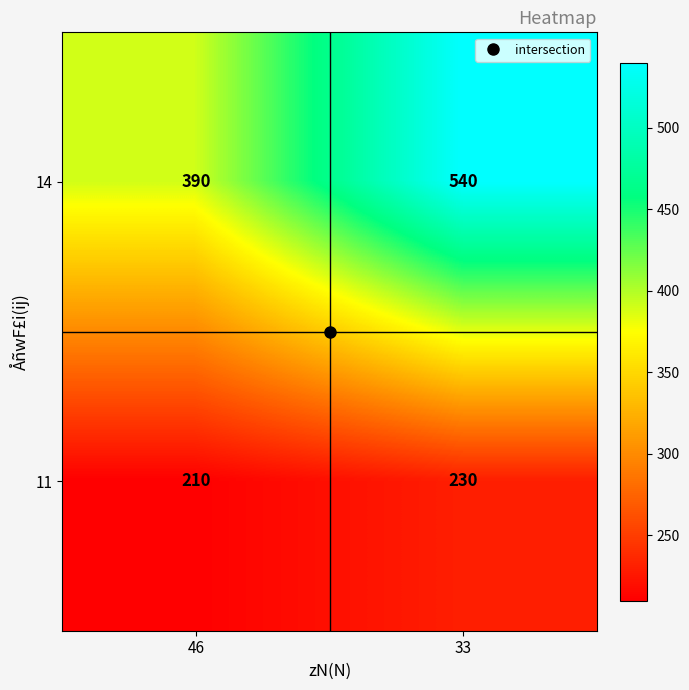

Rank the series at 33 from lowest to highest value.

11, 14